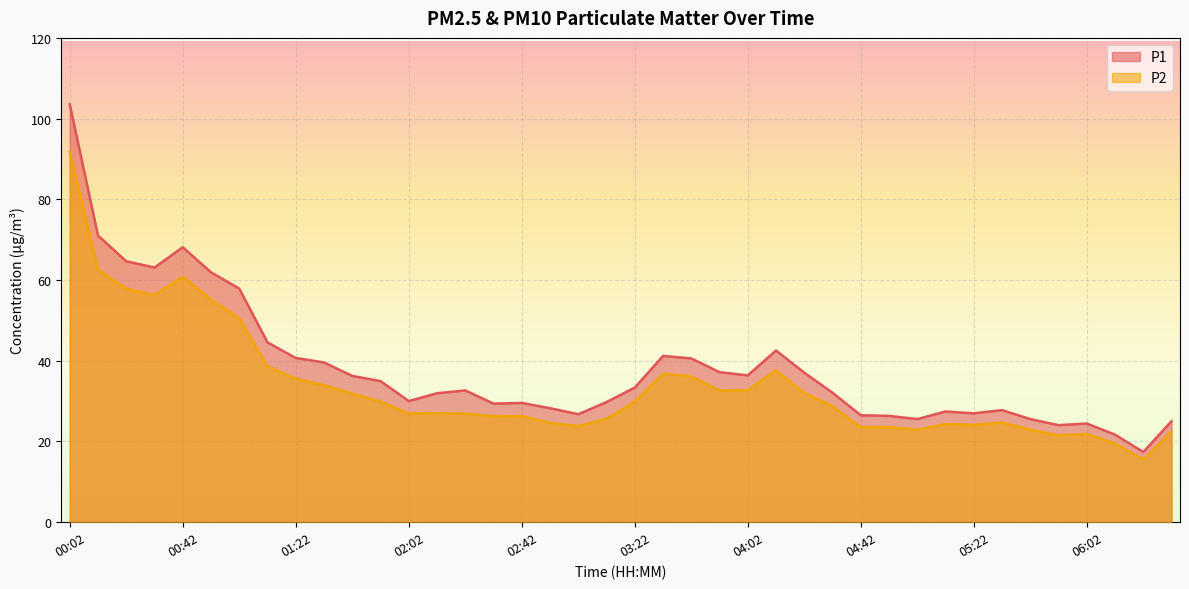

True or false: P2 and P1 intersect in this chart.

False